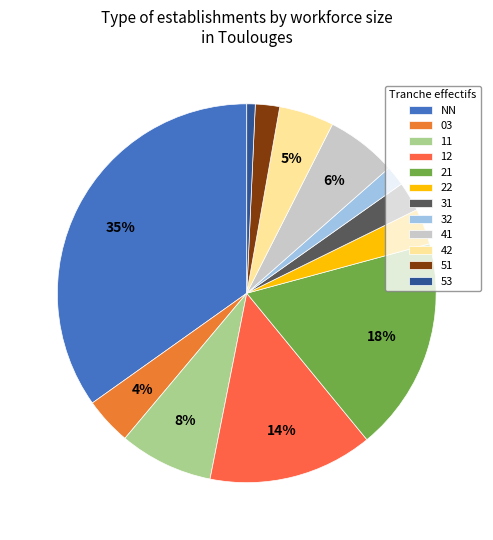

What portion of the pie excludes 21?

81.7%